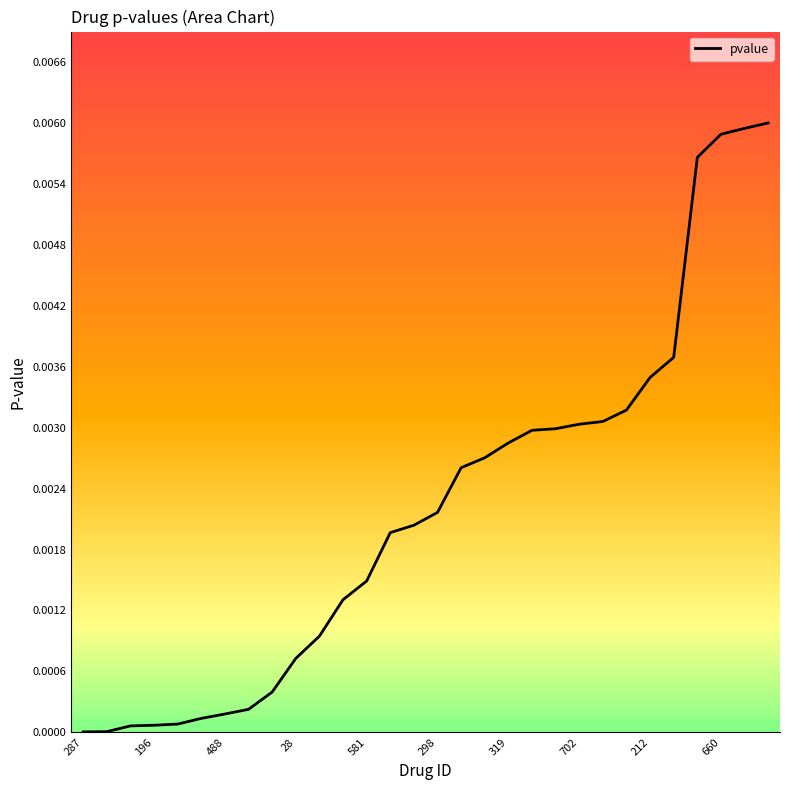

Rank the categories by value from lowest to highest.

287, 196, 488, 28, 581, 298, 319, 702, 212, 660, 10, 11, 12, 13, 14, 15, 16, 17, 18, 19, 20, 21, 22, 23, 24, 25, 26, 27, 28, 29